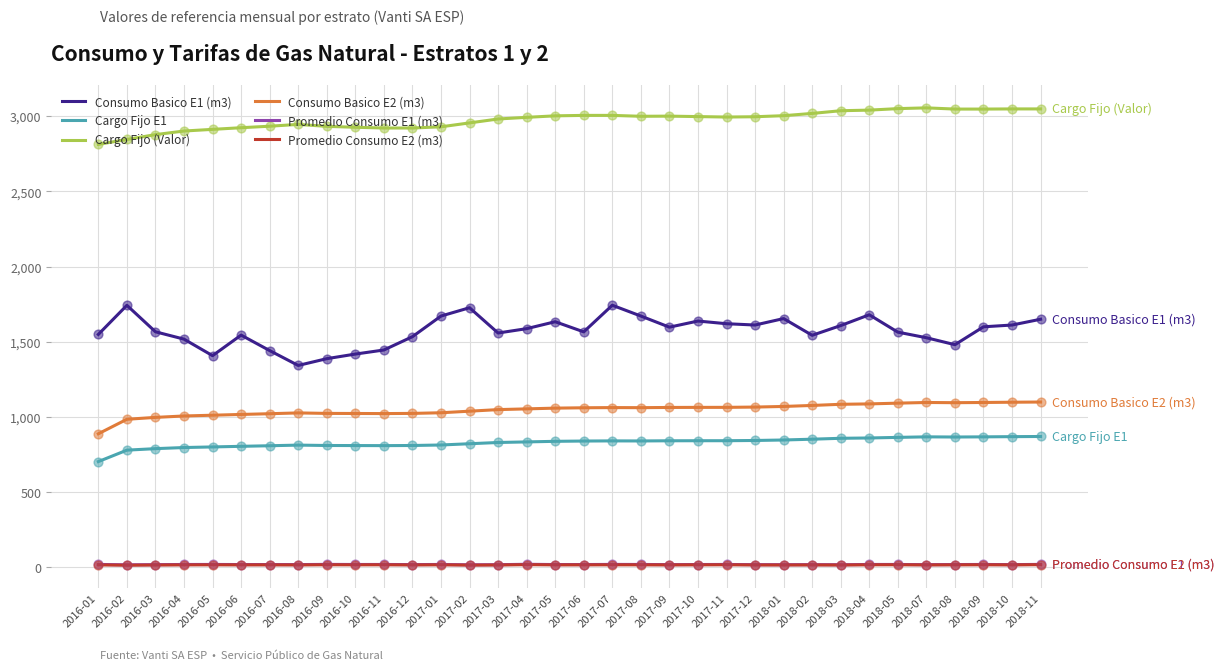

Which series has the widest spread of values?

Consumo Basico E1 (m3)